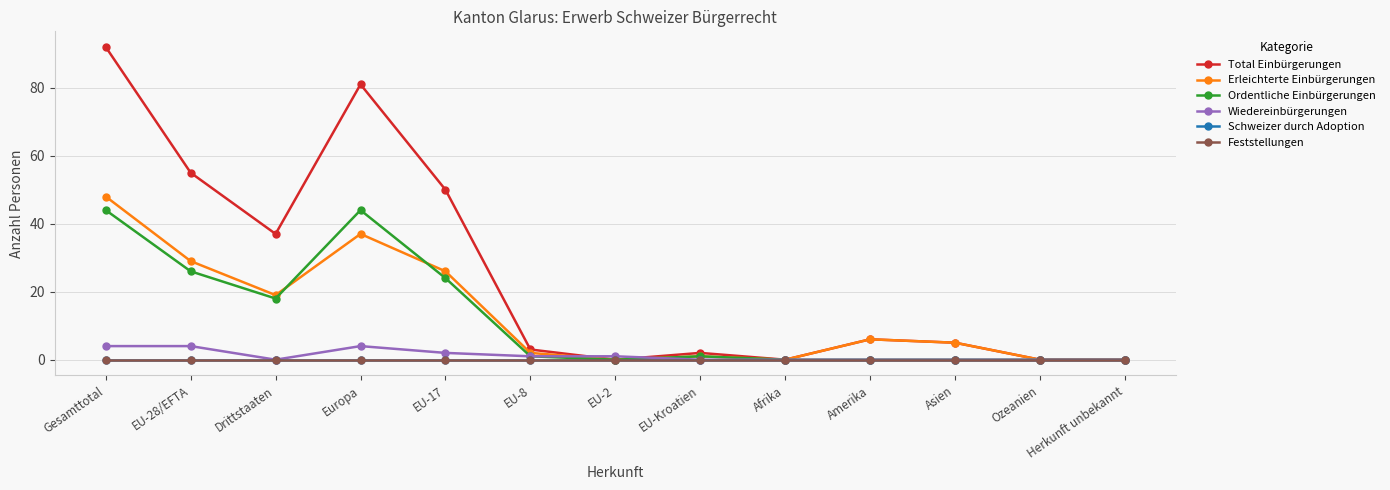

Does the chart have visible grid lines?

Yes